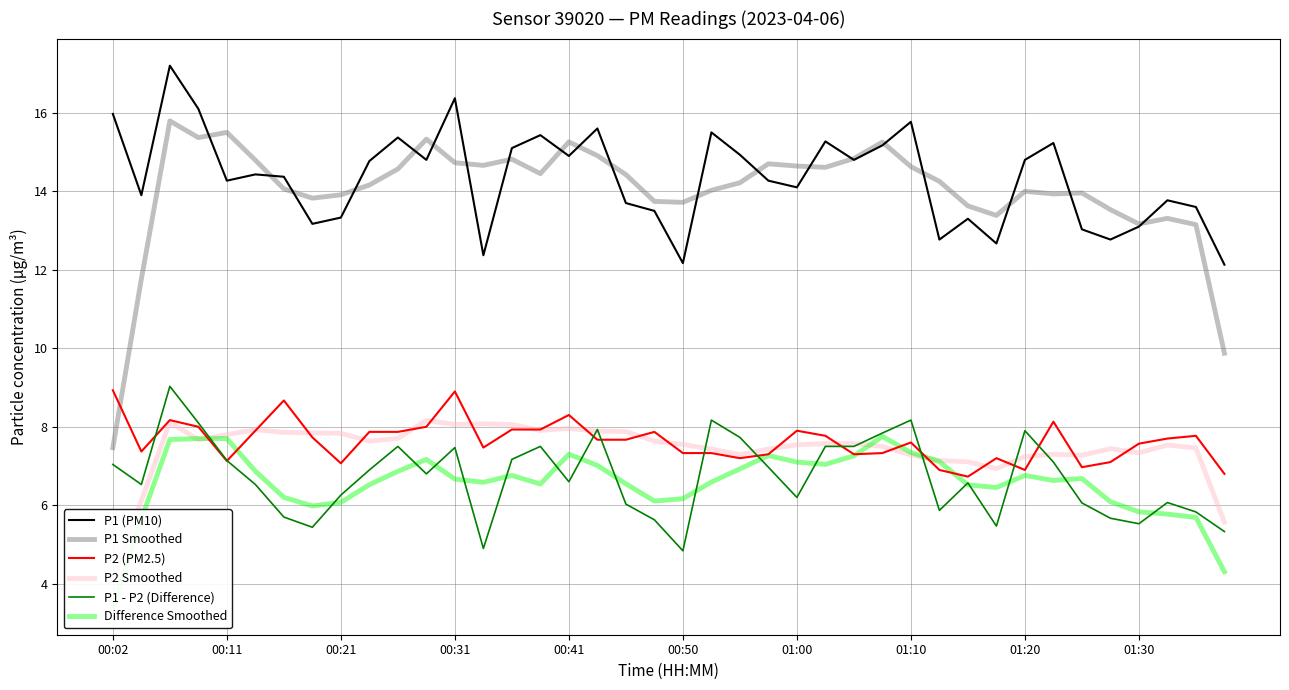

How many values in the P1 Smoothed series exceed 14?

24